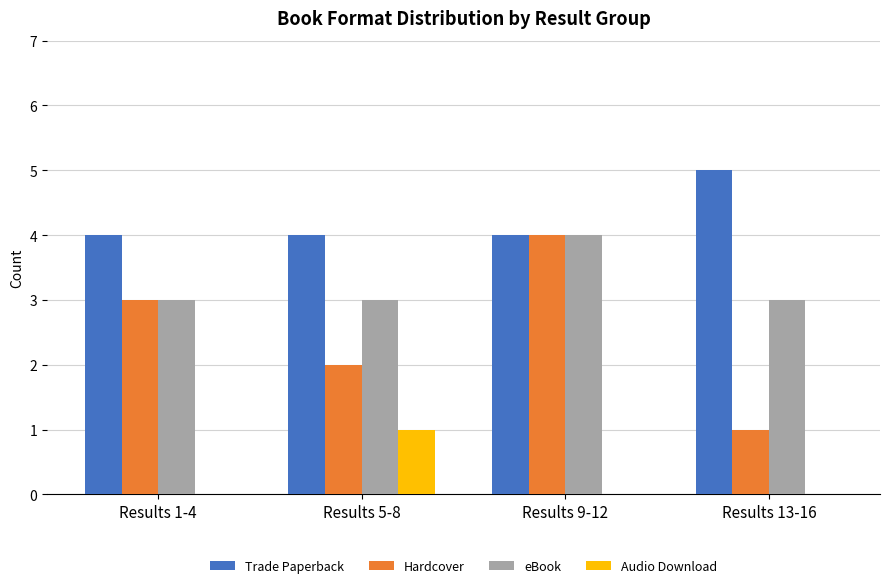

What is the greatest value displayed?

5